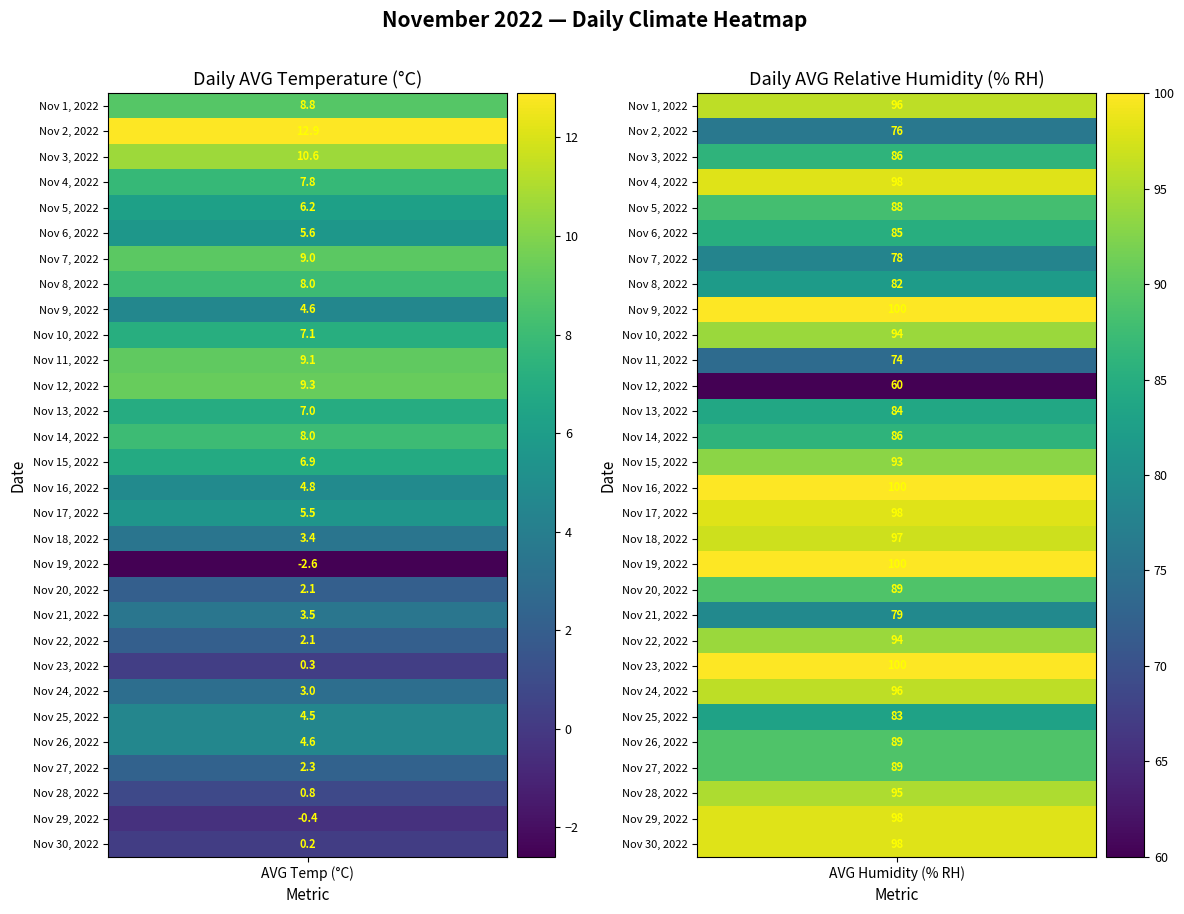

Between 1 and 0, which is larger?

1